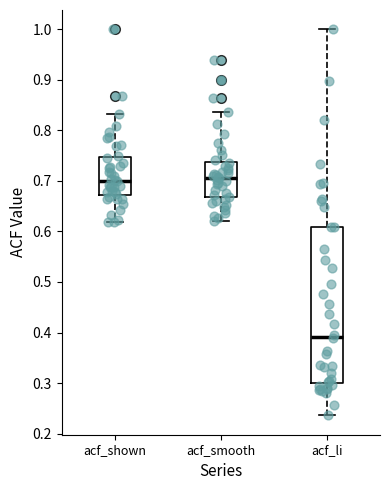

Where does the median line of the box for acf_li sit on the y-axis? The values are not printed on the chart, so give them approximately, as read against the axis.

0.39